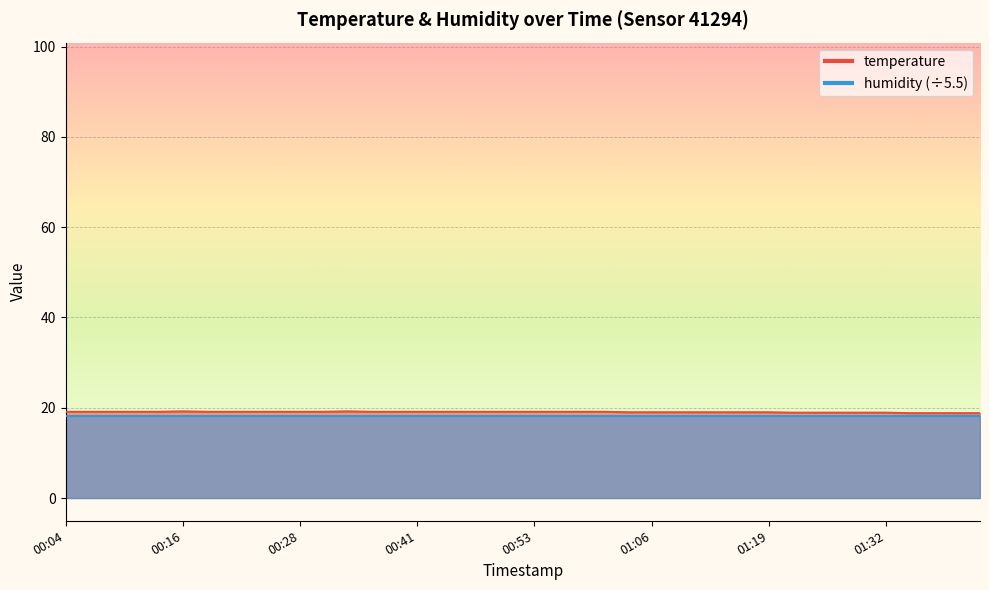

How many interior local peaks (higher than both neighbors) does the data have?

2